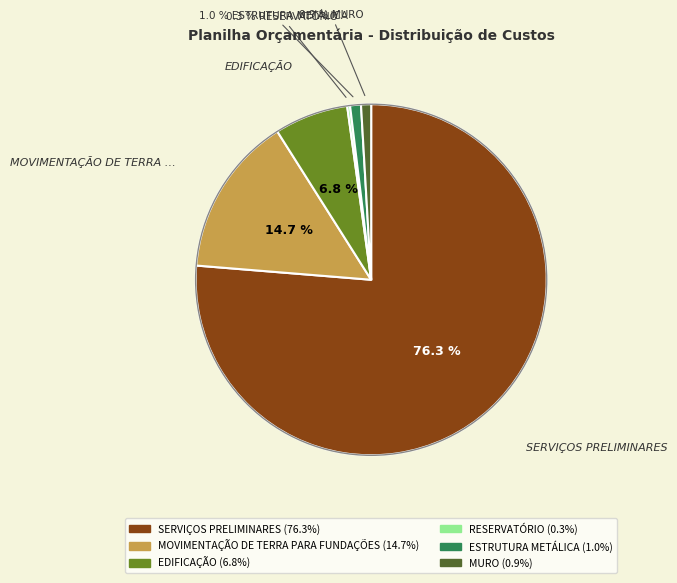

What is the largest slice in the pie chart?

SERVIÇOS PRELIMINARES